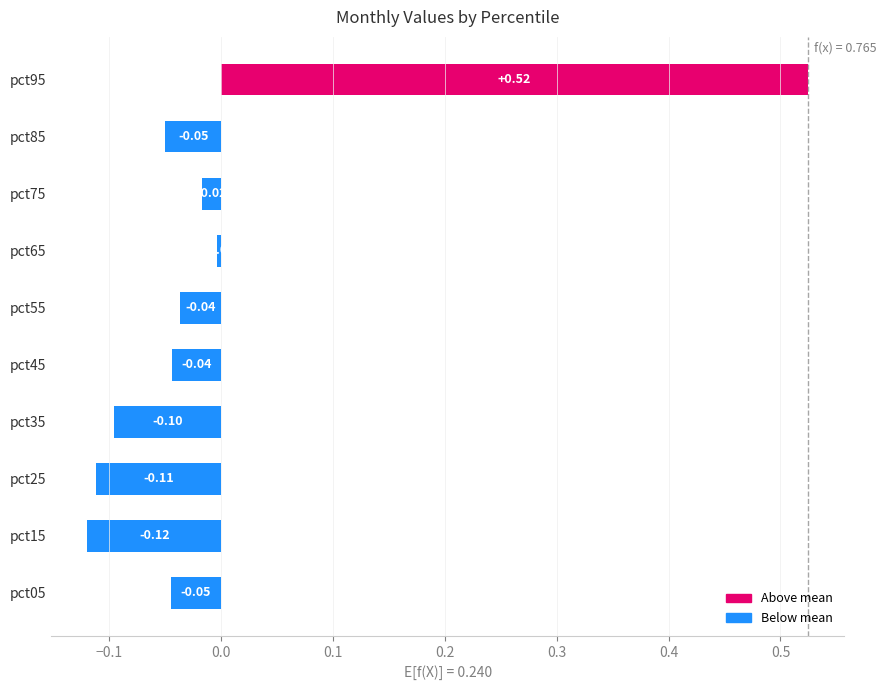

What is the change in value from pct35 to pct55?

+0.1